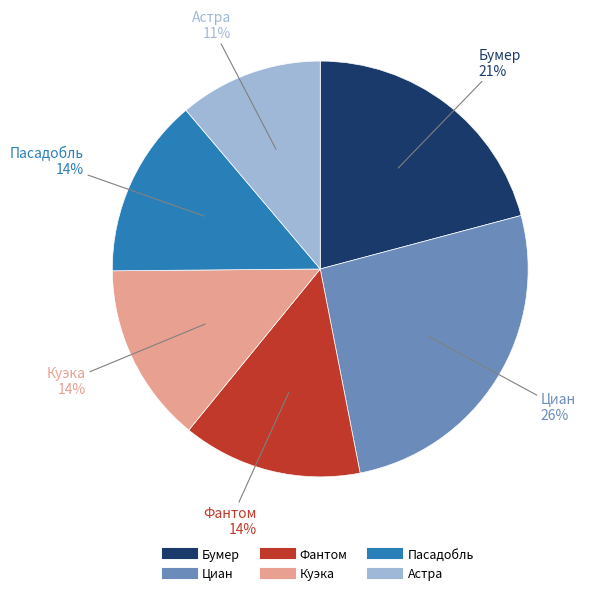

Is the sum of Пасадобль and Куэка greater than half?

No